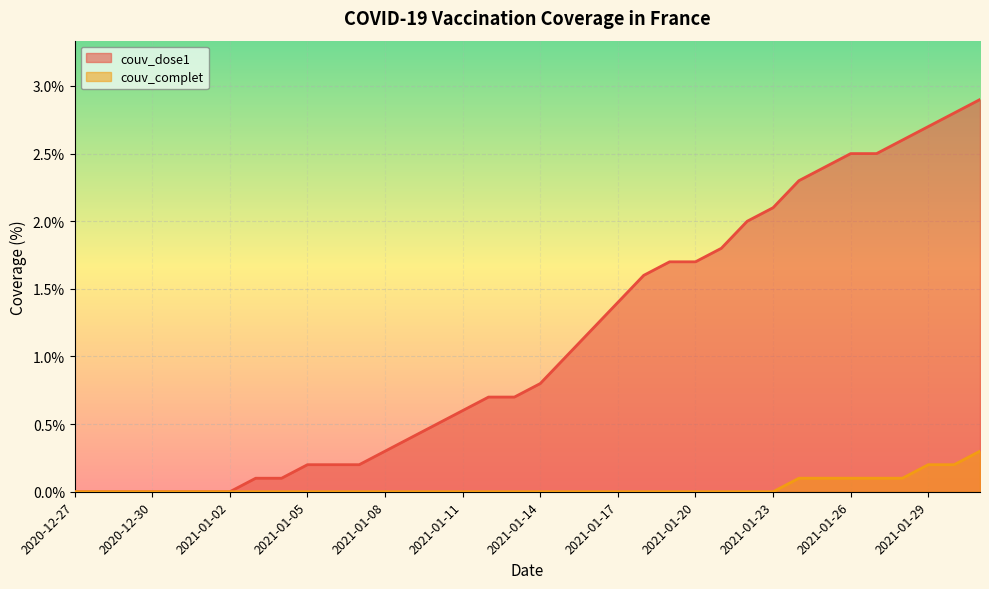

Does the chart display data point markers on the line(s)?

No